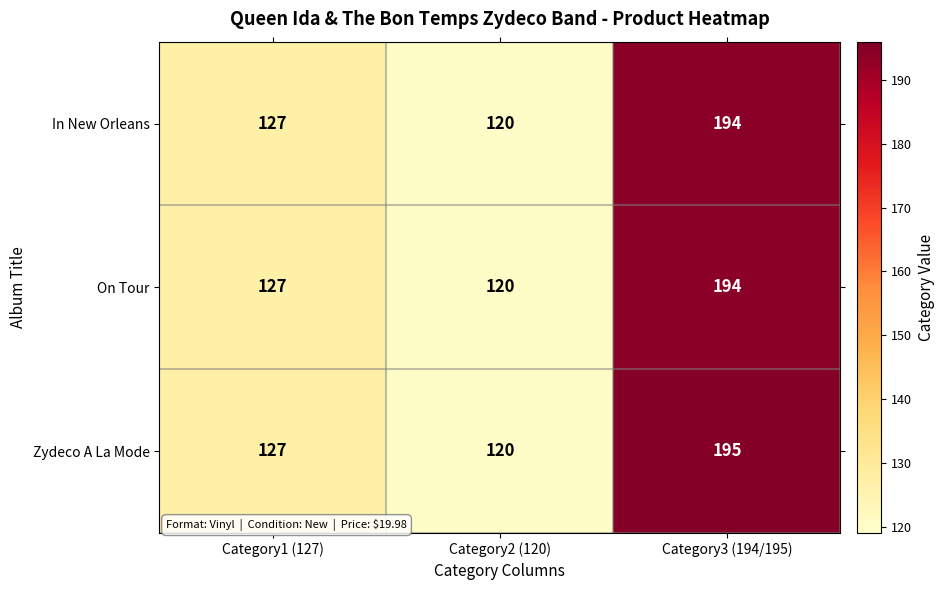

What is the smallest value displayed?

120